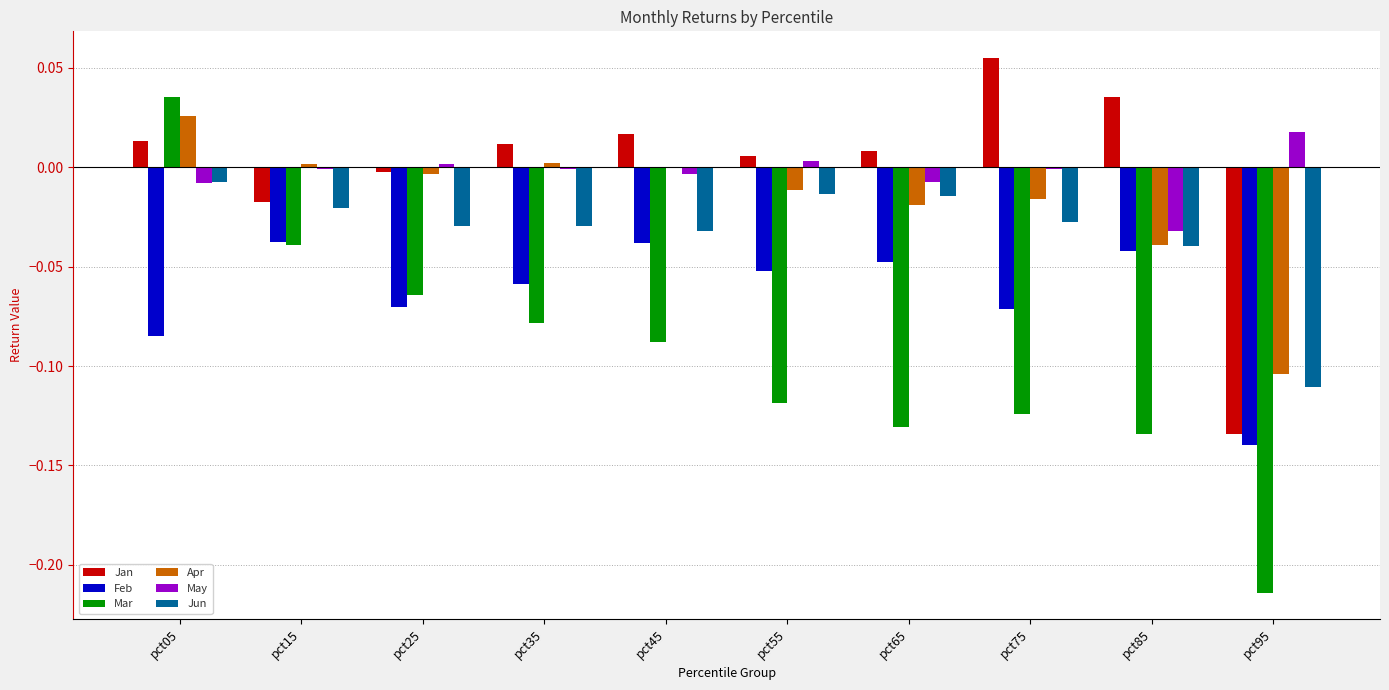

At which category is the sum across all series the highest?

pct05